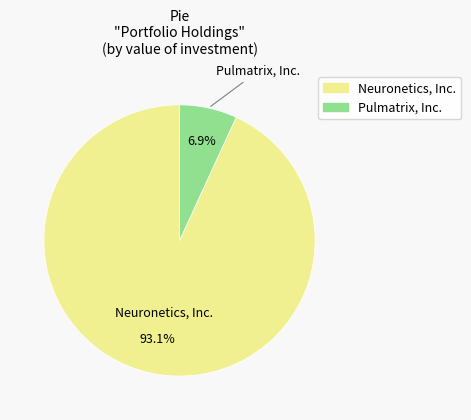

True or false: Pulmatrix, Inc. accounts for 7% of the total.

True